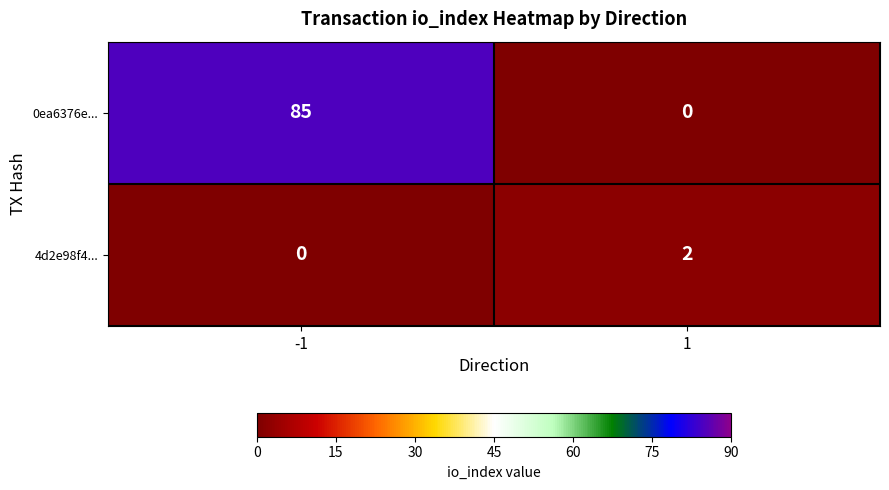

Reading left to right, list all the values displayed in this chart.

0ea6376e...: -1=85	1=0
4d2e98f4...: -1=0	1=2